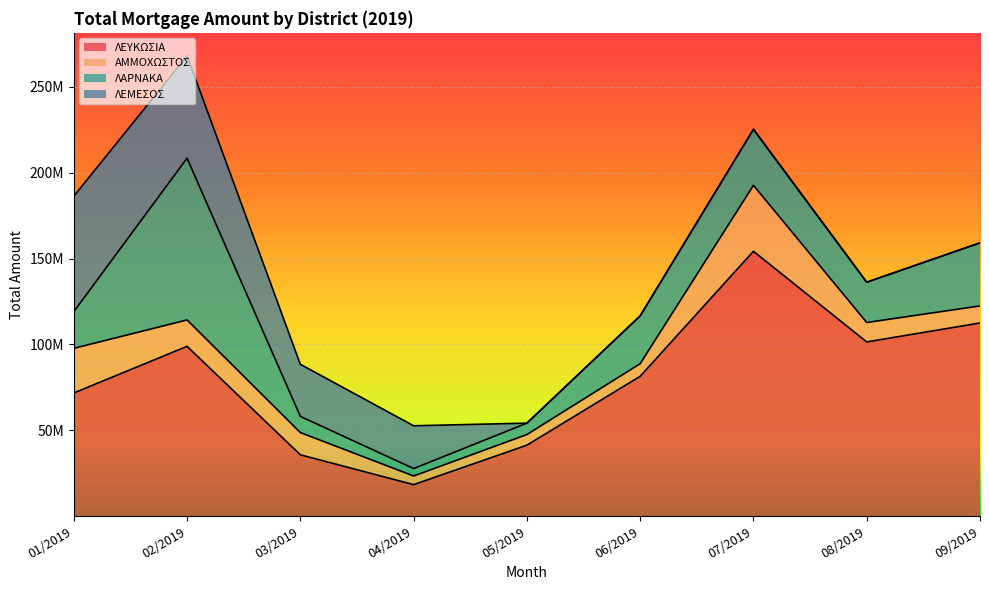

At how many categories does at least one series exceed 19530672?

9